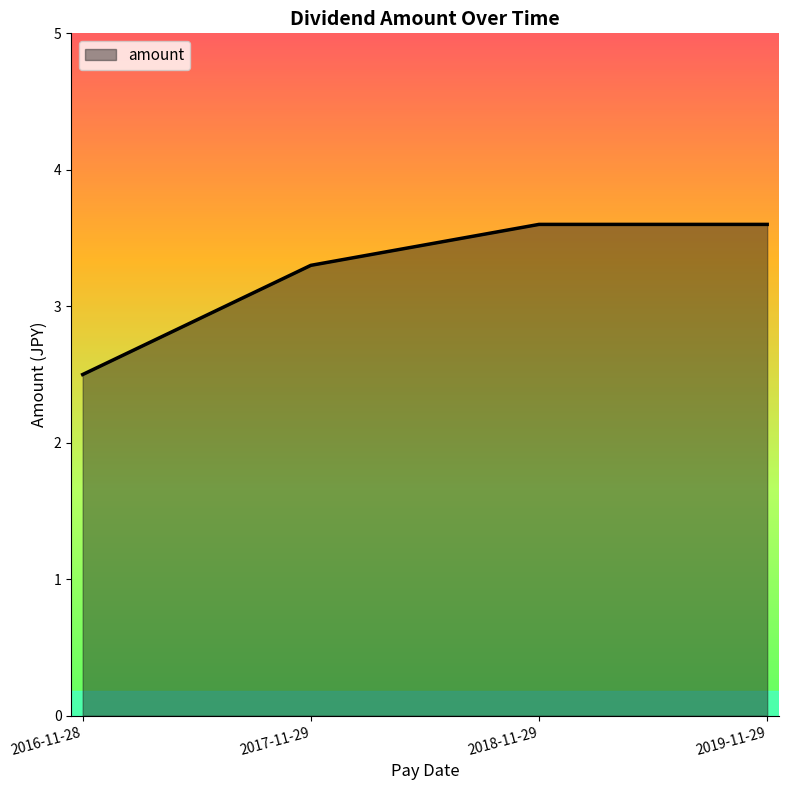

Count the values in the range 3 to 4.

3